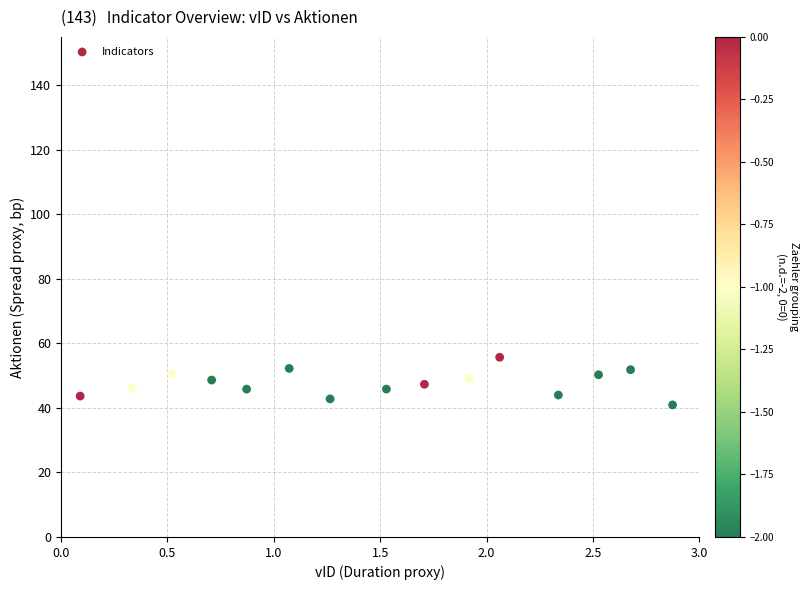

What is the range of Y values (max minus min)?

14.8